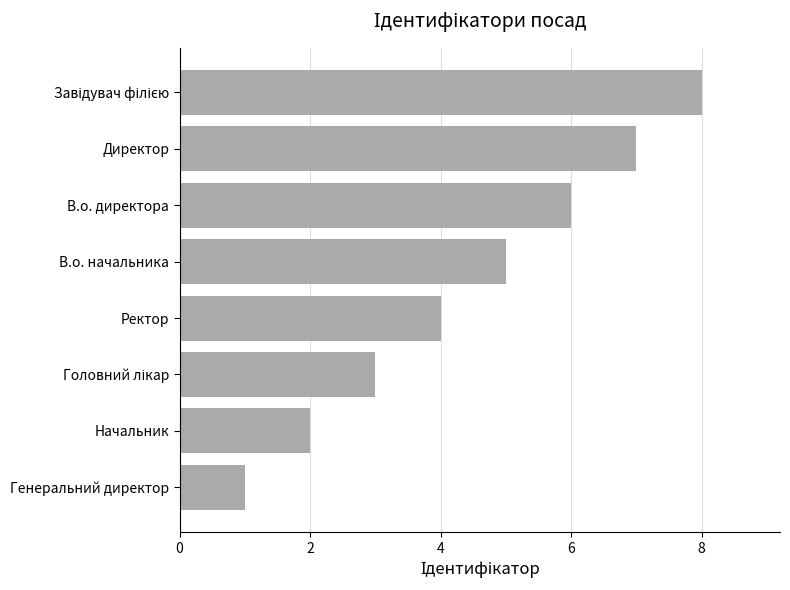

How many data points does each series have?

8